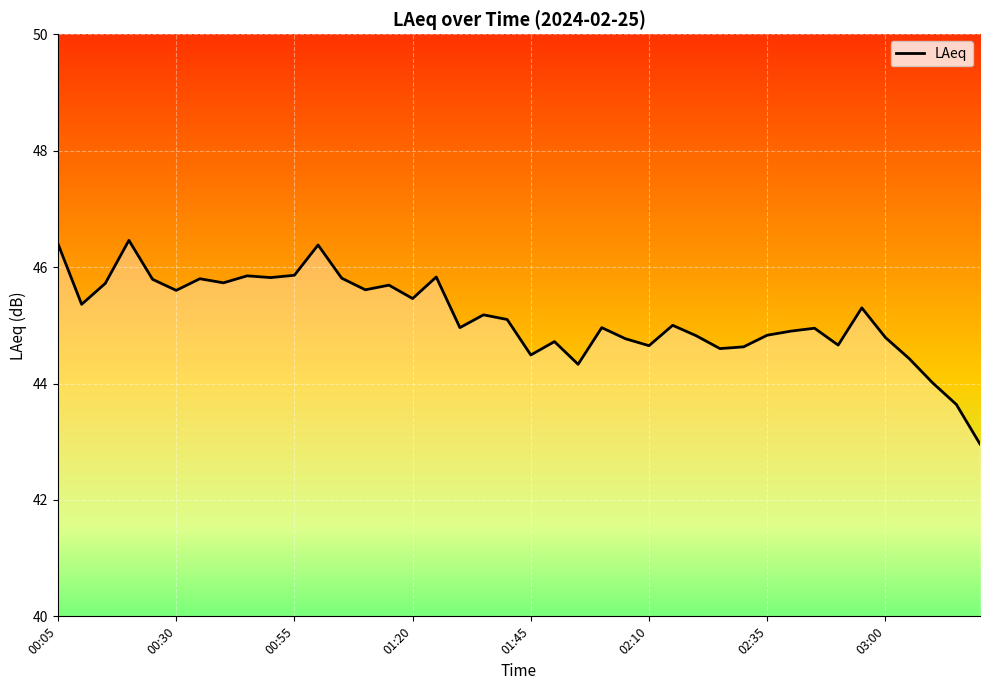

What is the greatest value displayed?

46.5